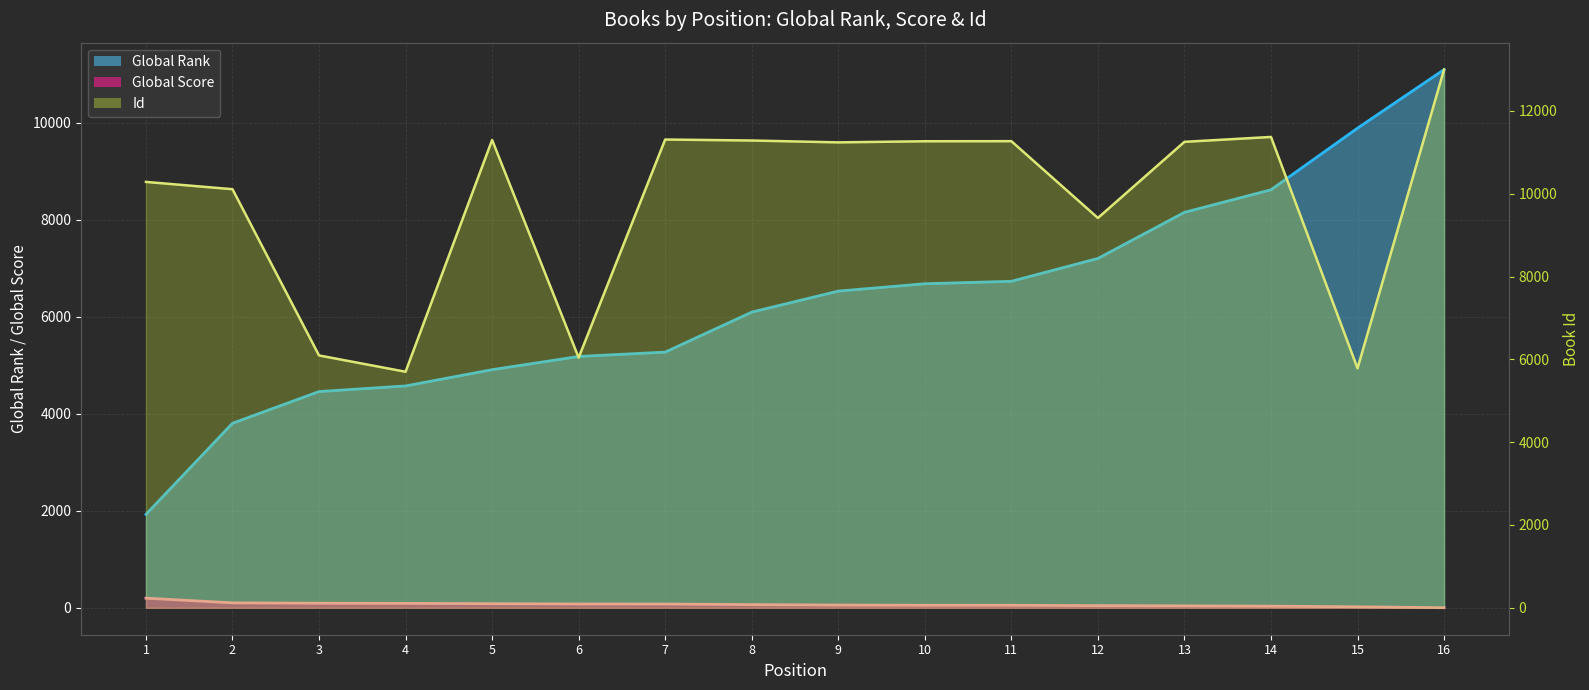

Rank the series by their maximum value, from highest to lowest.

Id, Global Rank, Global Score